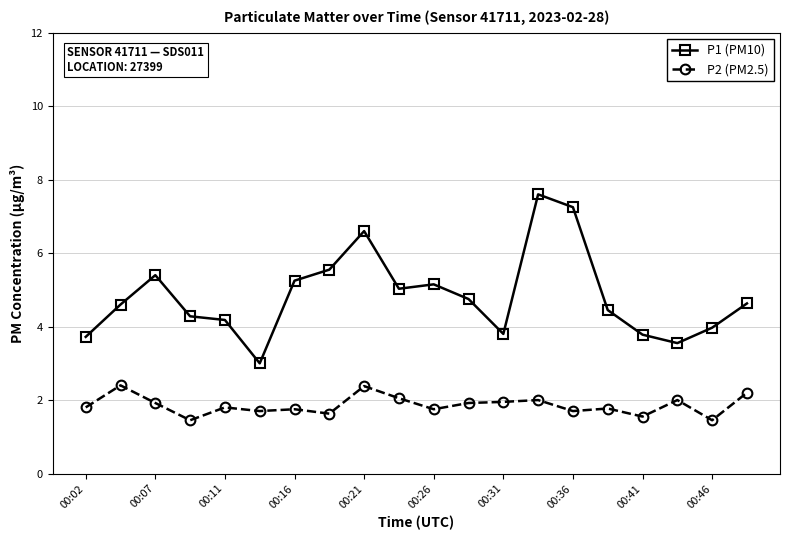

Rank the series by their maximum value, from highest to lowest.

P1 (PM10), P2 (PM2.5)